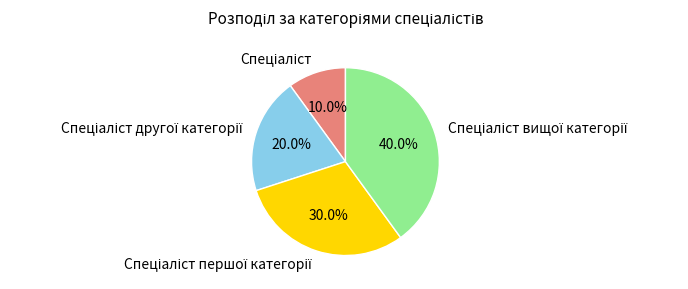

Is there any slice that represents more than half of the pie?

No